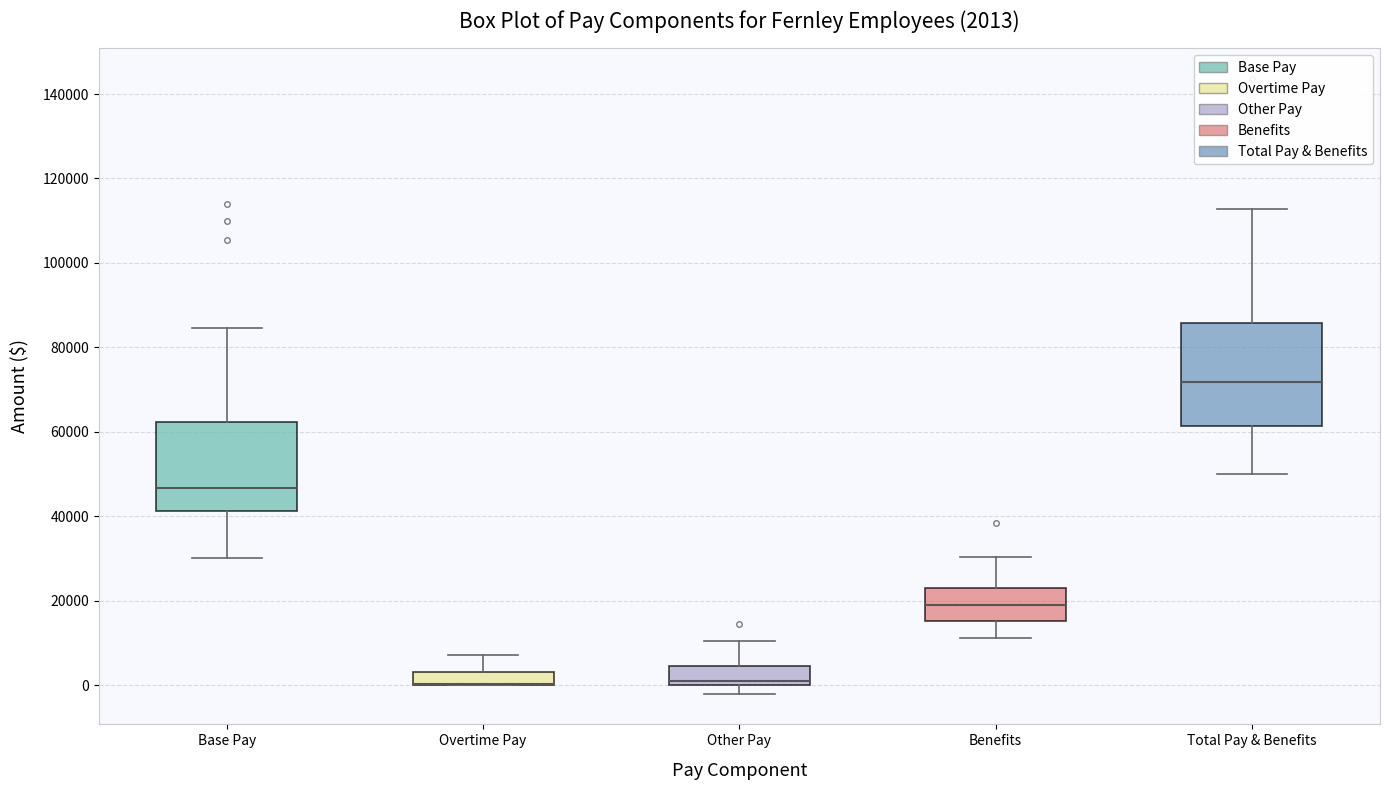

Which box is the tallest, from its lower edge to its upper edge?

Total Pay & Benefits